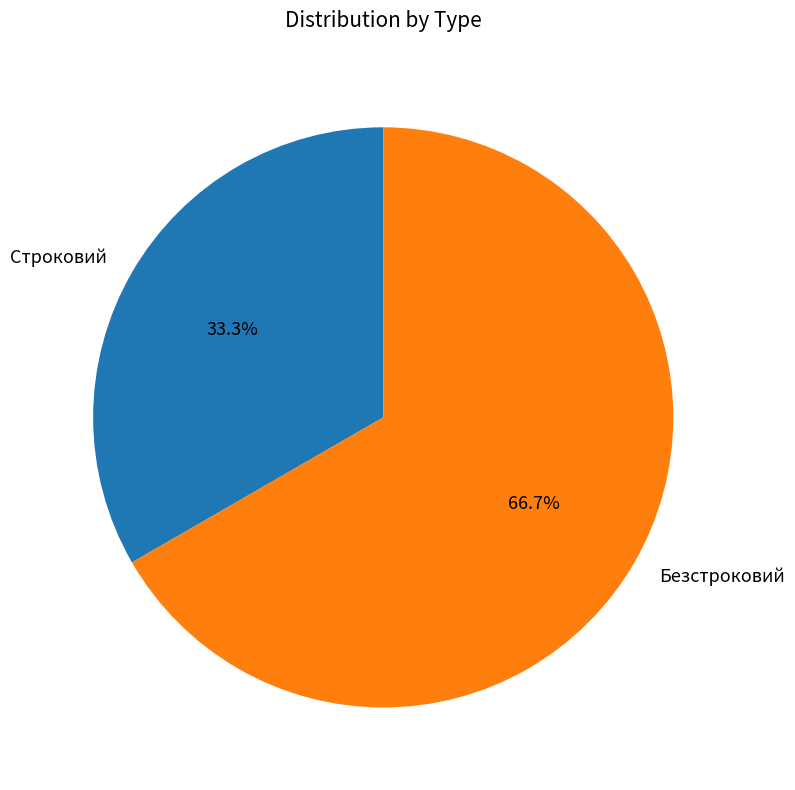

Count the number of slices in the pie.

2